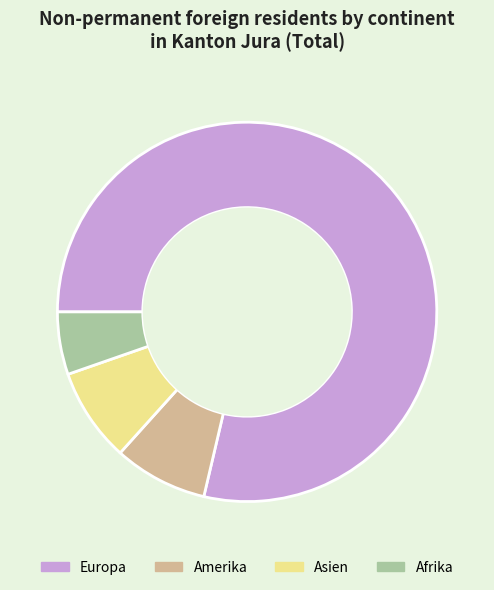

True or false: Afrika accounts for 1% of the total.

False